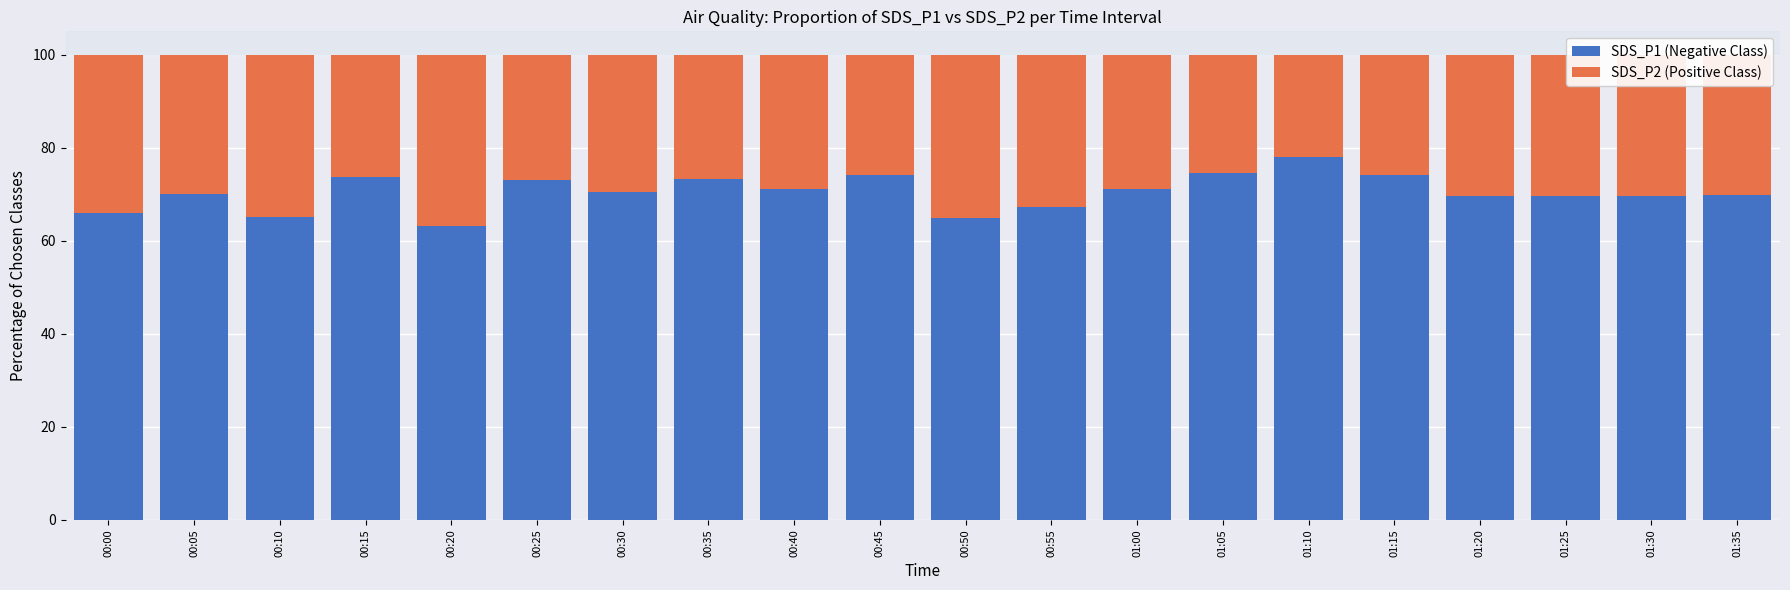

Is it true that SDS_P1 (Negative Class) equals 95.3 at 00:30?

False